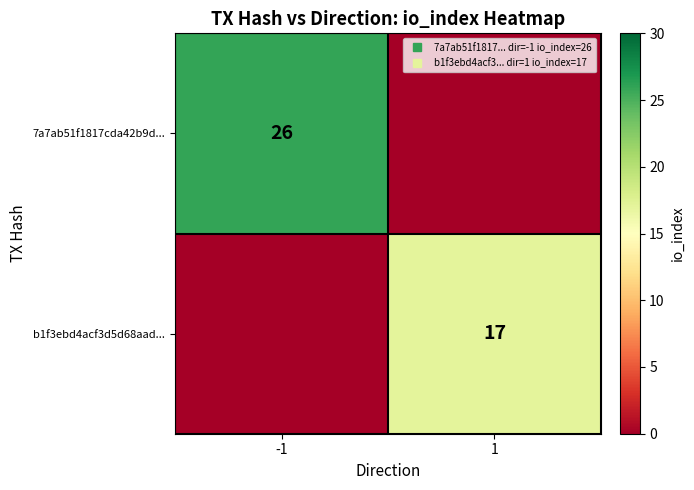

Rank the series by their average value, from lowest to highest.

b1f3ebd4acf3d5d68aad..., 7a7ab51f1817cda42b9d...